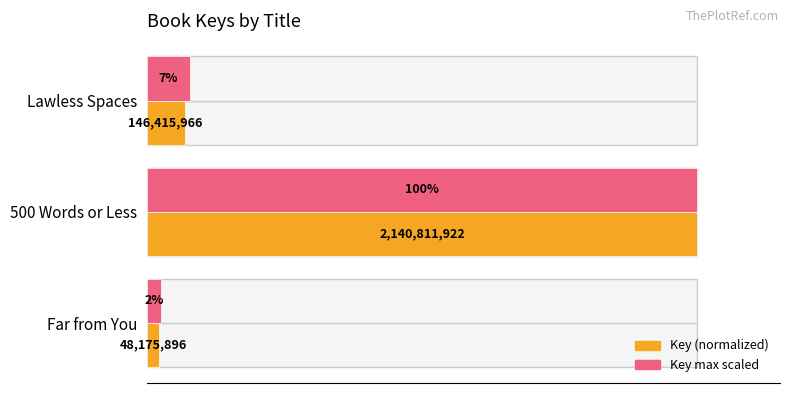

True or false: Key max scaled has a value of 7.9 at Lawless Spaces.

True